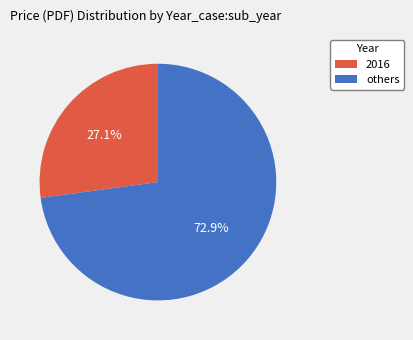

Is there any slice that represents more than half of the pie?

Yes